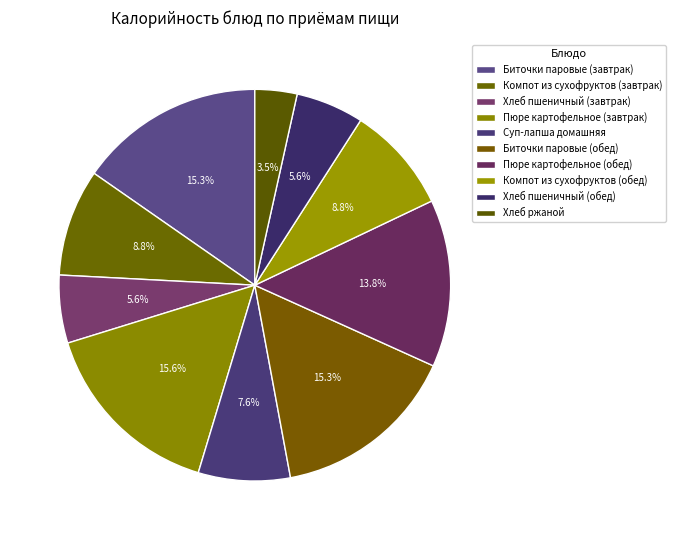

The Хлеб пшеничный (завтрак) slice represents 18% of the pie. True or false?

False